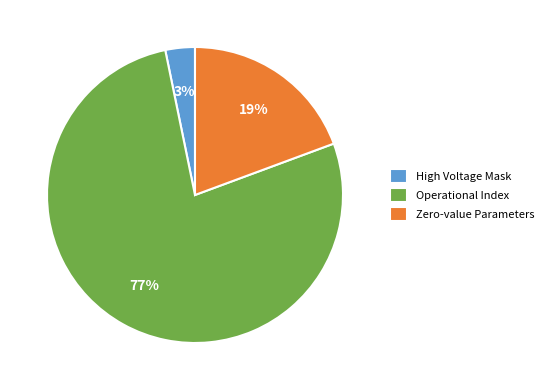

Which slice is the largest?

Operational Index